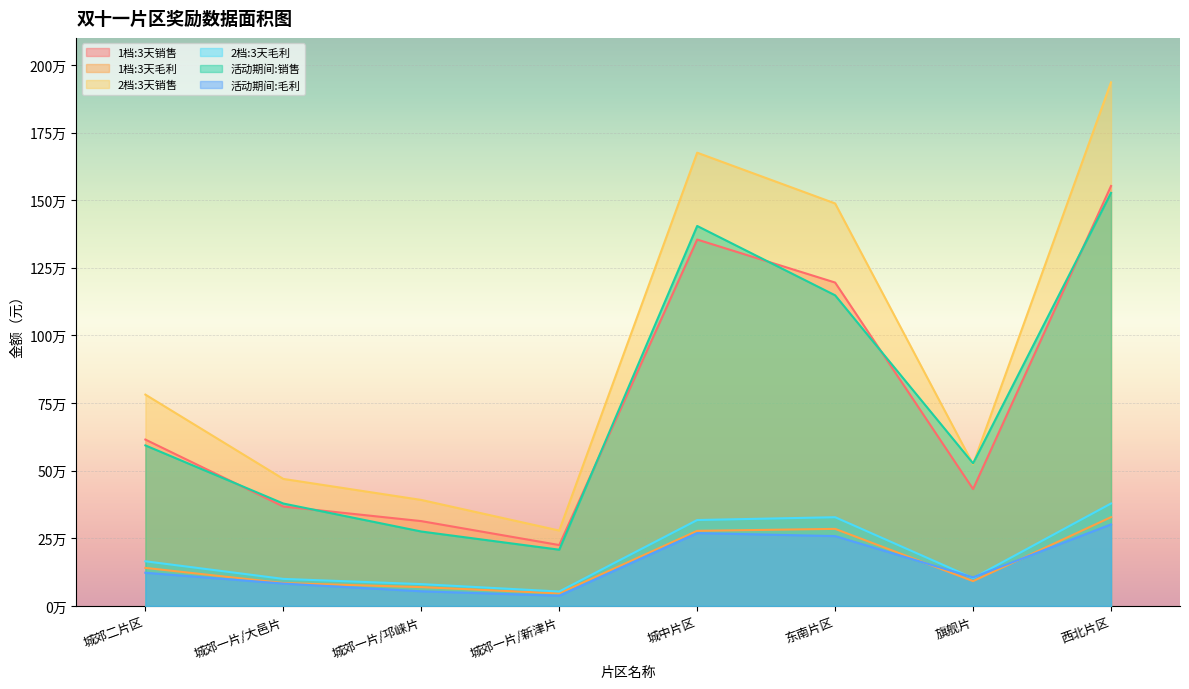

Where does the 活动期间:毛利 series first go above 122578?

城郊二片区